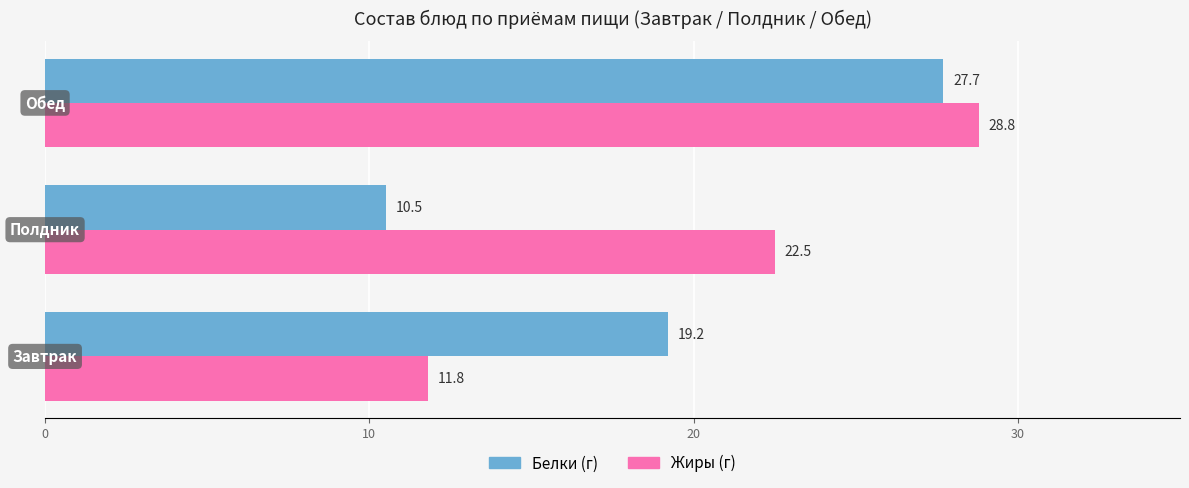

Rank the series by their average value, from lowest to highest.

Белки (г), Жиры (г)